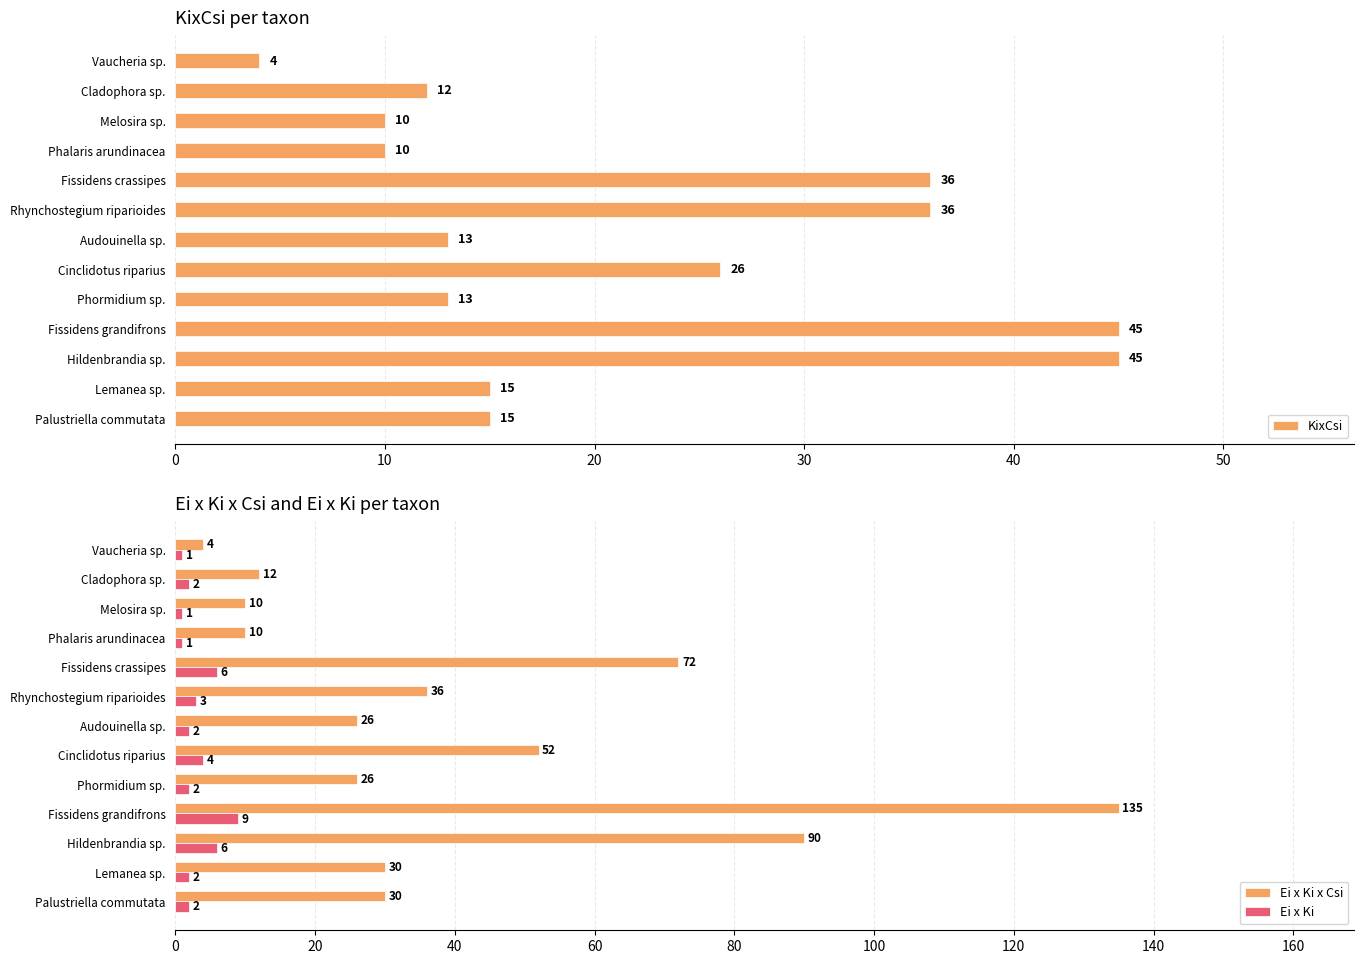

The Ei x Ki x Csi series shows 26 at Audouinella sp.. True or false?

True